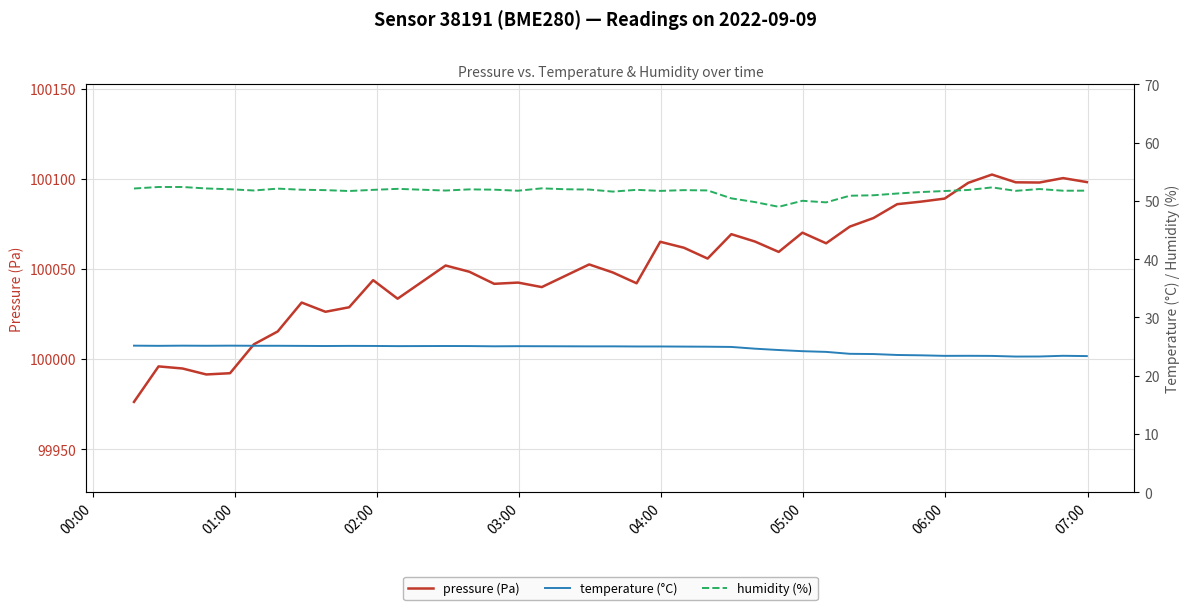

What position from the right is 02:00?

38